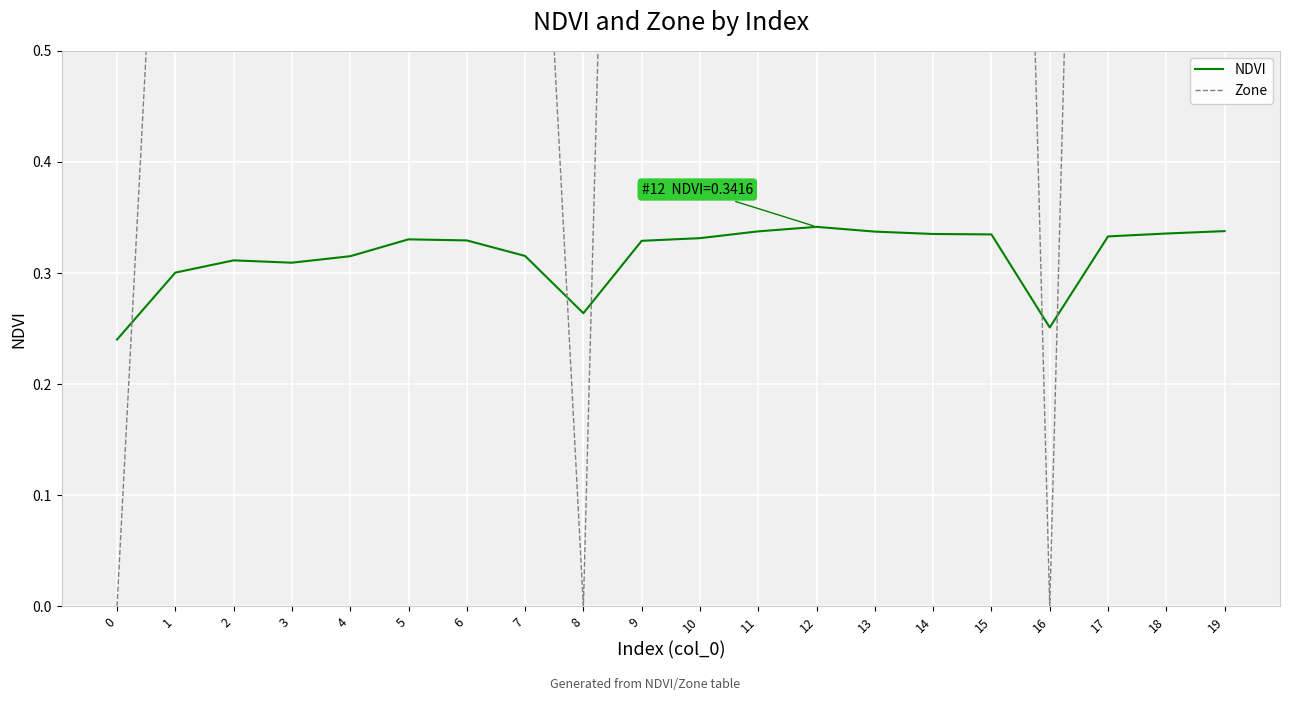

The value of Zone at 15 is 2.8. True or false?

False